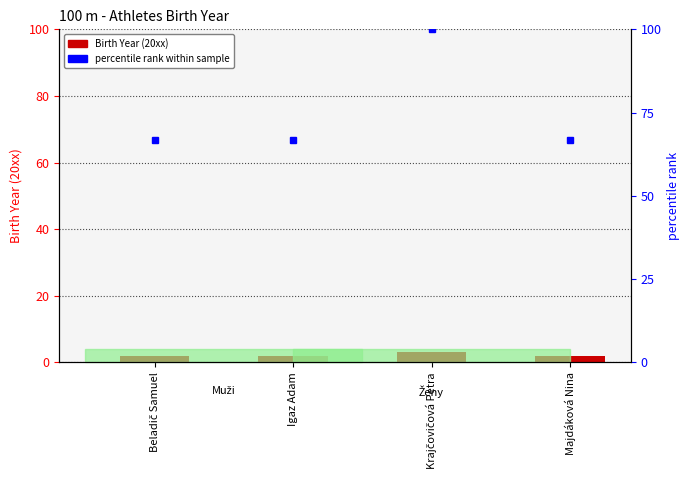

How many data points are above 2?

1